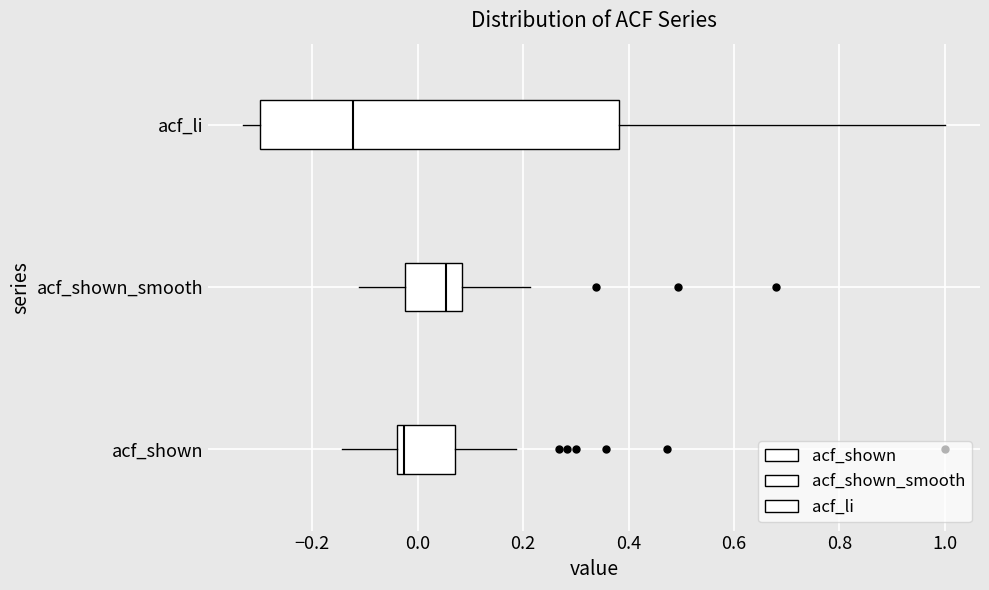

Reading bottom to top, transcribe this box plot: for each box, give where its median line is, the range the box spans, and where its two whiskers end, as read against the x-axis. The values are not printed on the chart, so give them approximately, as read against the axis.

acf_shown: median -0.02, box -0.04 to 0.08, whiskers -0.14 to 0.18
acf_shown_smooth: median 0.06, box -0.02 to 0.08, whiskers -0.12 to 0.22
acf_li: median -0.12, box -0.30 to 0.38, whiskers -0.34 to 1.00